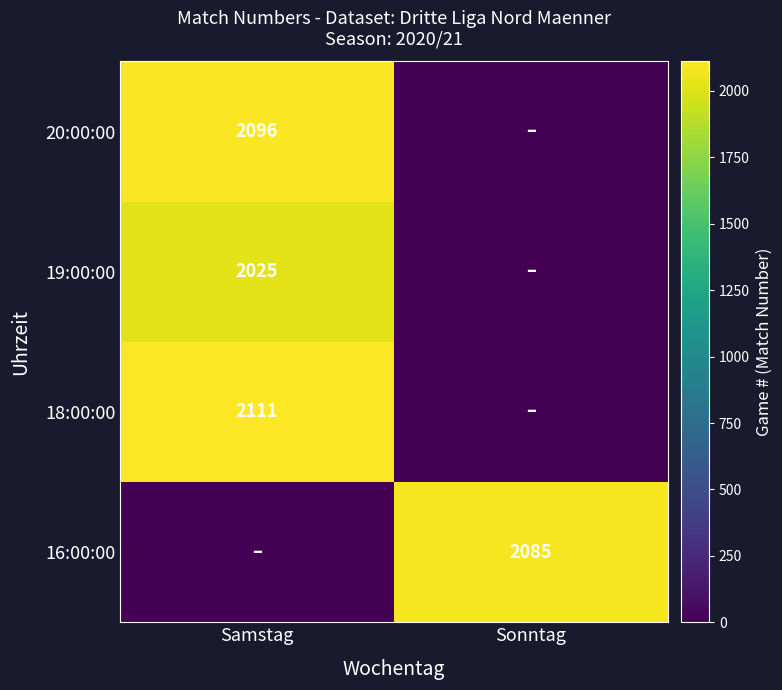

Is it true that 18:00:00 equals 2111 at Samstag?

True